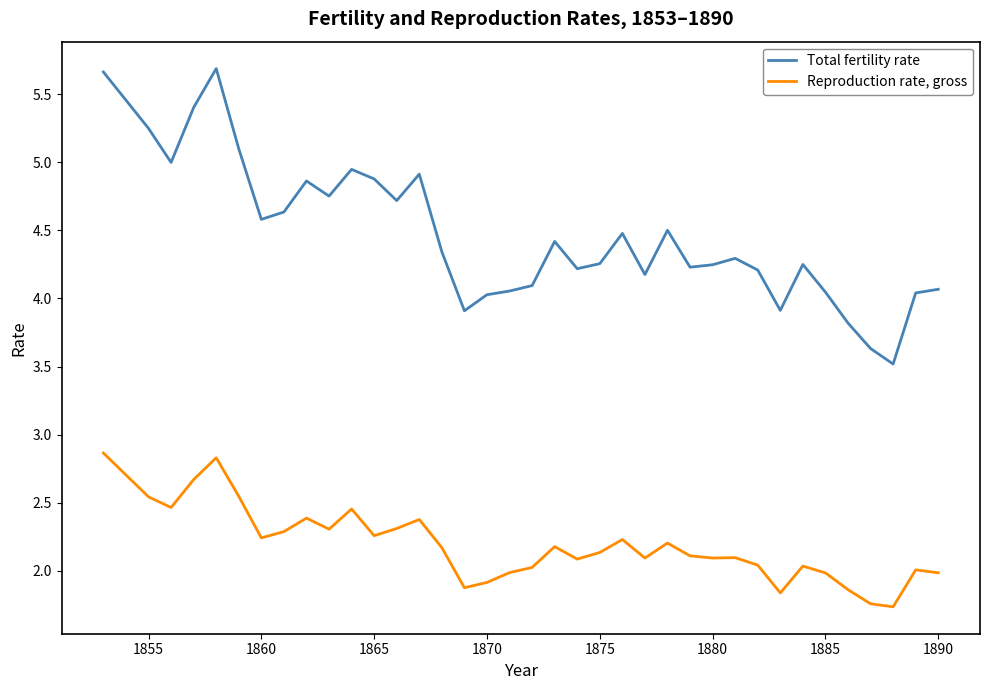

Which series has the largest range (max minus min)?

Total fertility rate